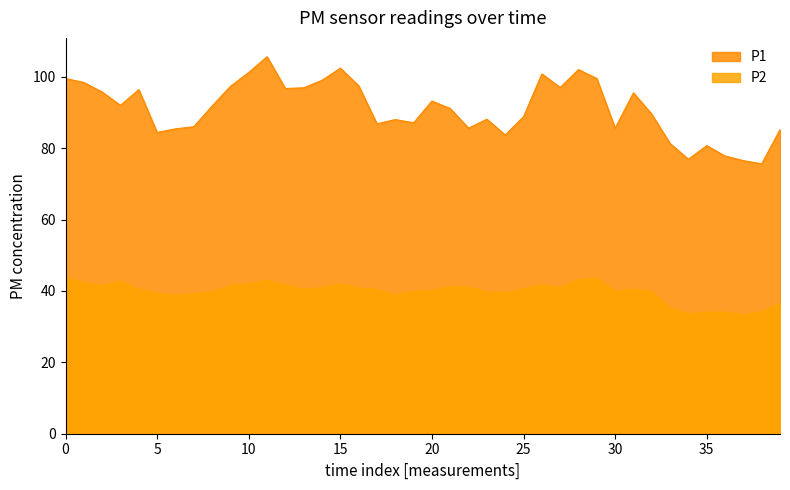

True or false: P2 and P1 intersect in this chart.

False